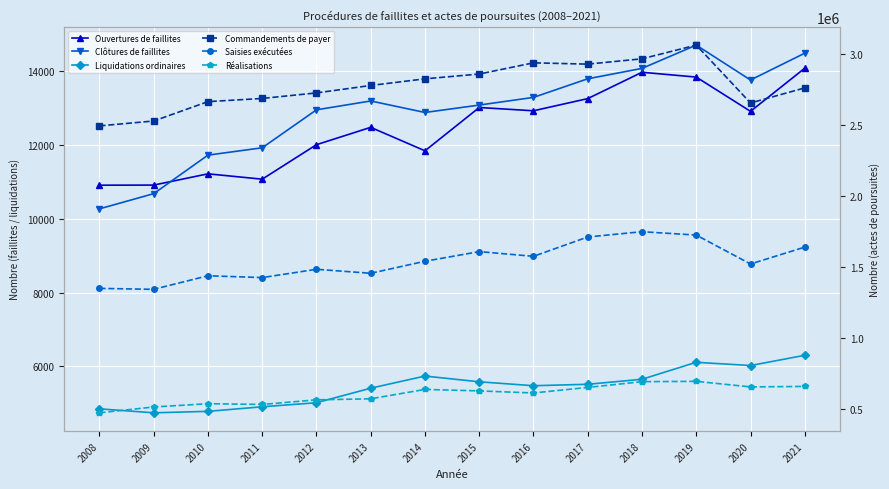

How many times do Ouvertures de faillites and Clôtures de faillites cross each other?

1